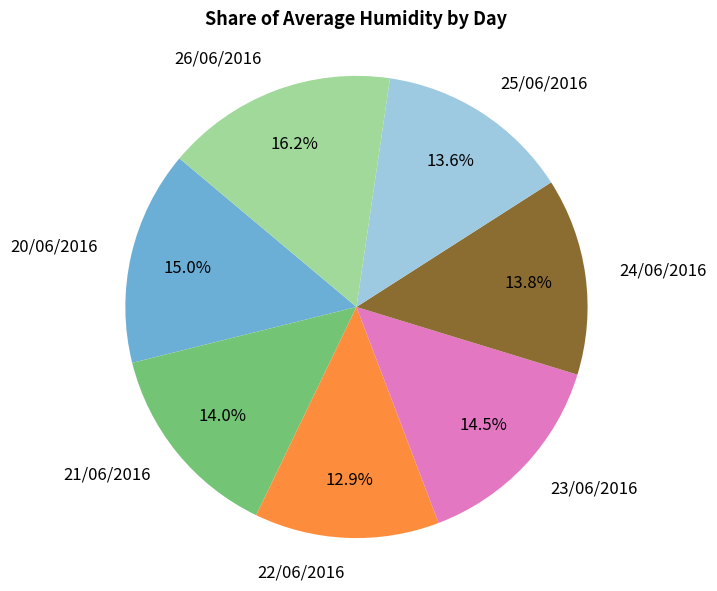

Approximately how many times larger is the value at 26/06/2016 compared to 22/06/2016?

1.3